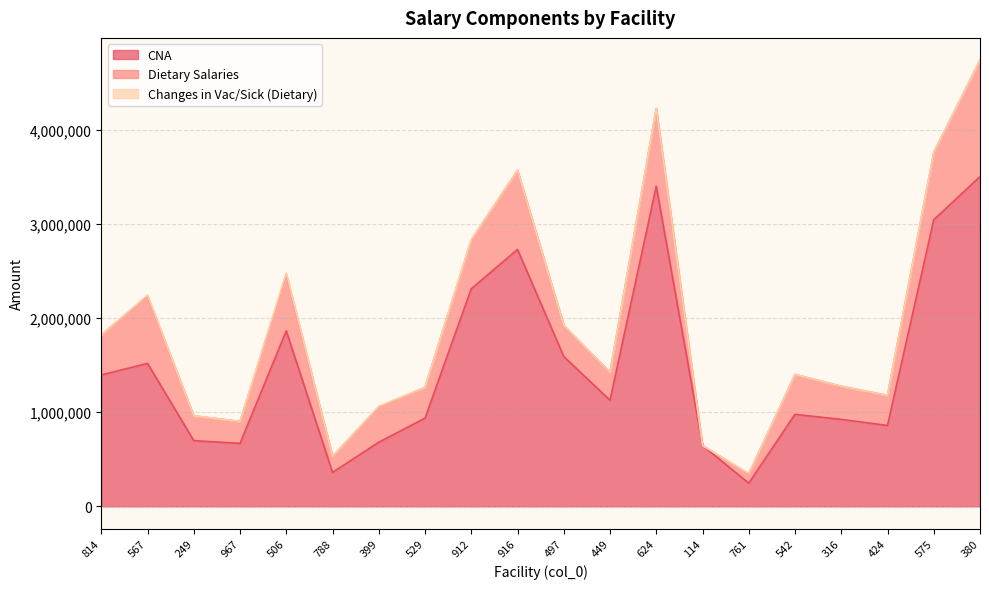

What position from the right is 249?

18